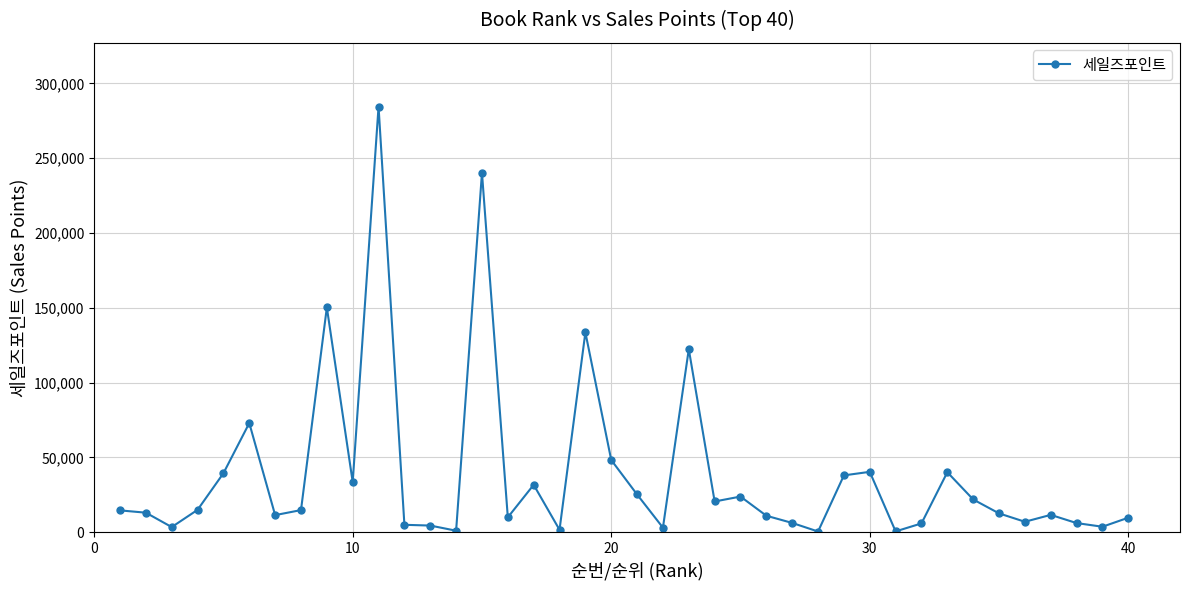

True or false: the data has more than 2 interior local peaks.

True